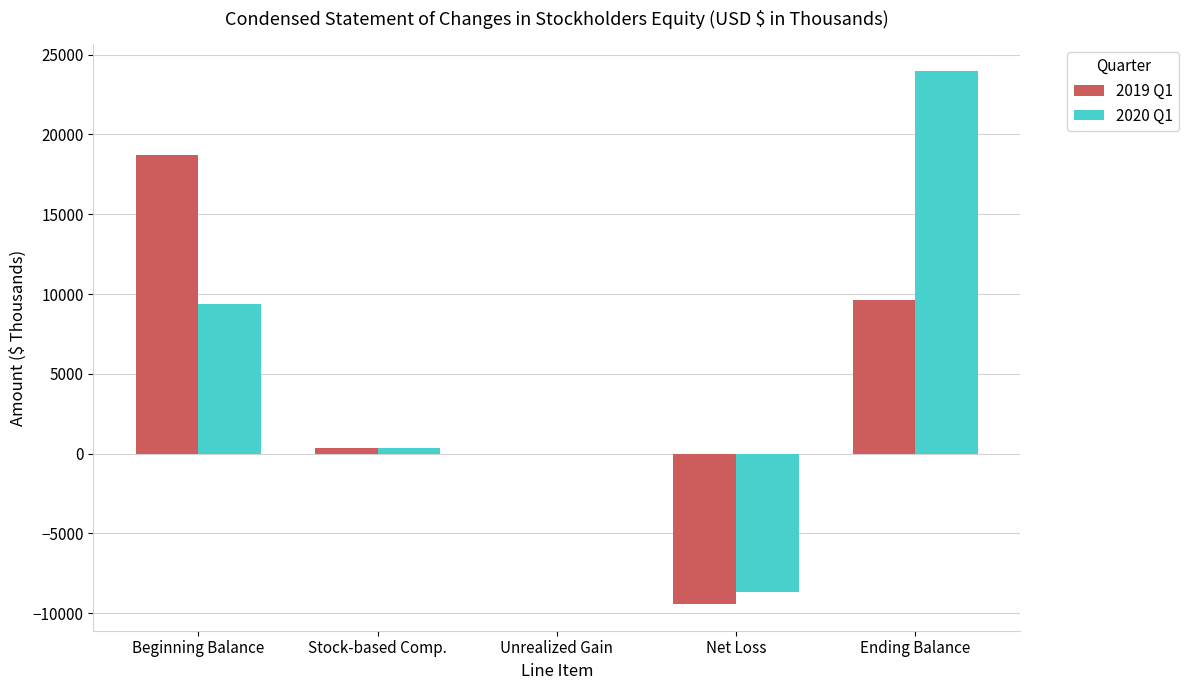

What is the total value across all series at Unrealized Gain?

6